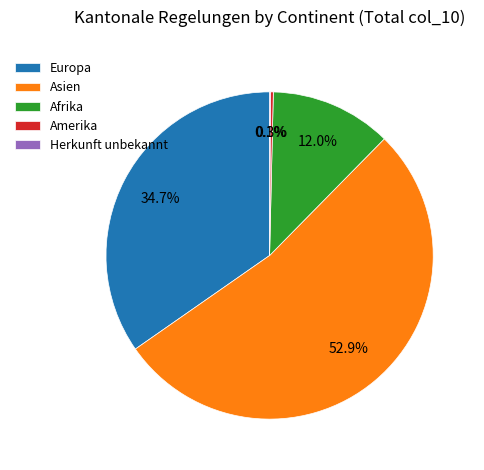

How much of the chart is everything except Europa?

65.3%